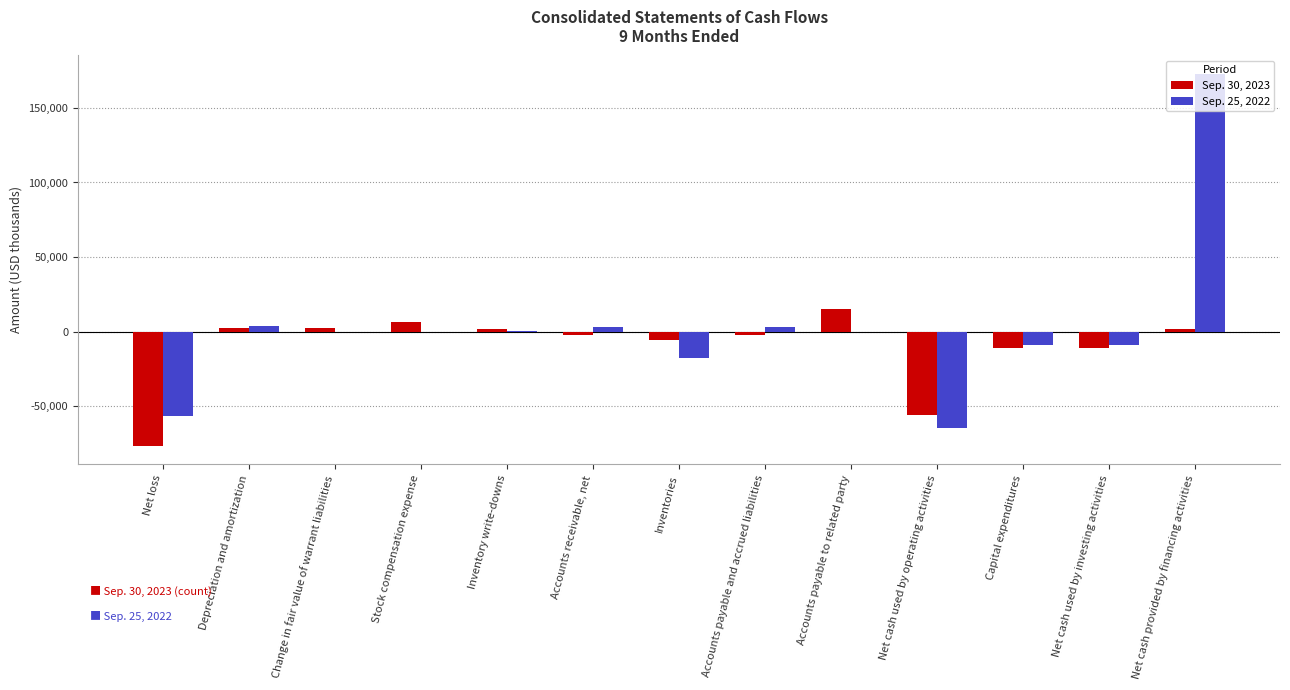

At which label does Sep. 30, 2023 reach its peak?

Accounts payable to related party